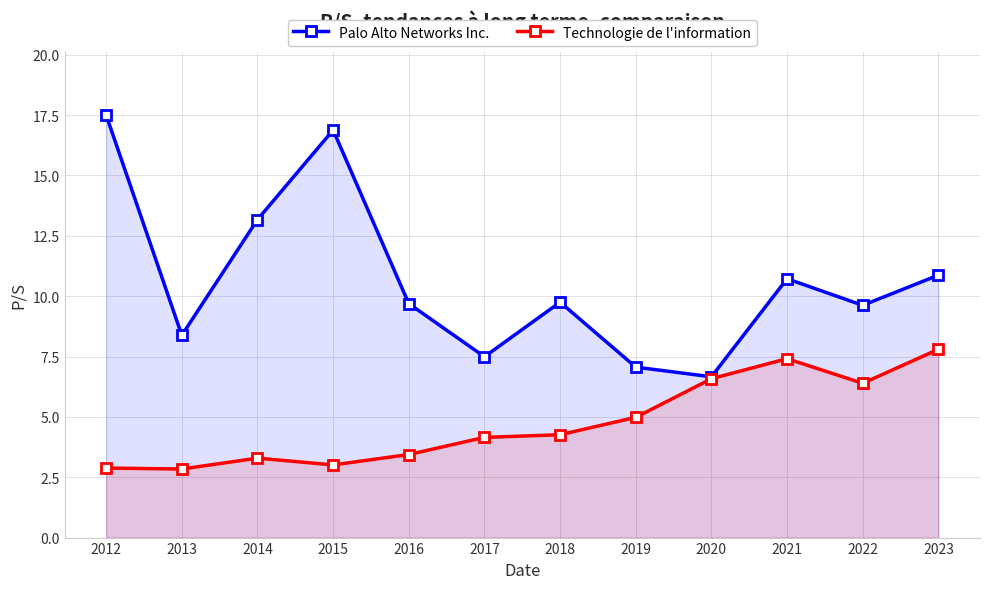

How many data points in Technologie de l'information are less than 4?

5